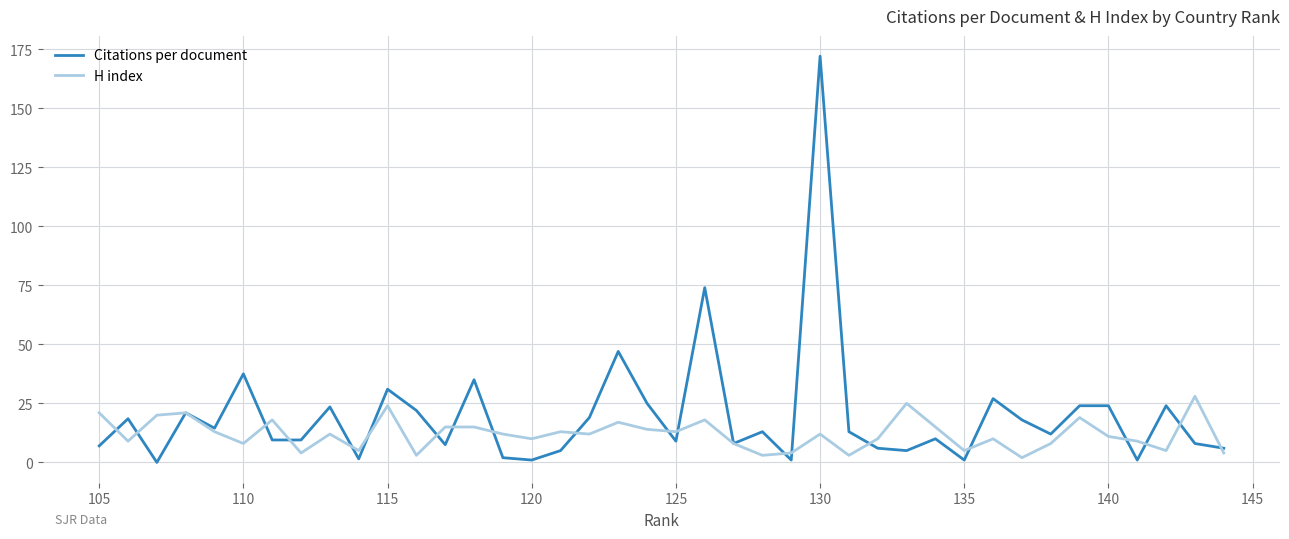

Which series has the largest range (max minus min)?

Citations per document